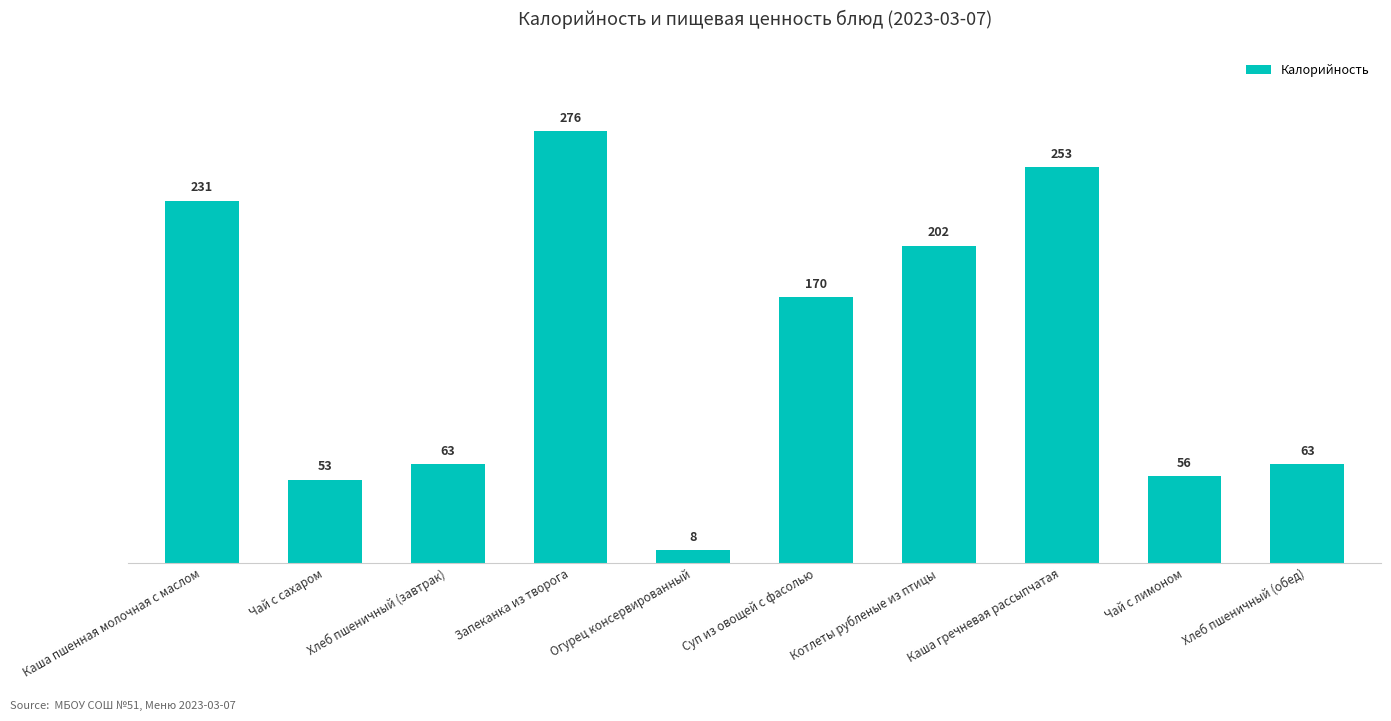

Approximately how many times larger is the value at Каша пшенная молочная с маслом compared to Хлеб пшеничный (обед)?

3.7